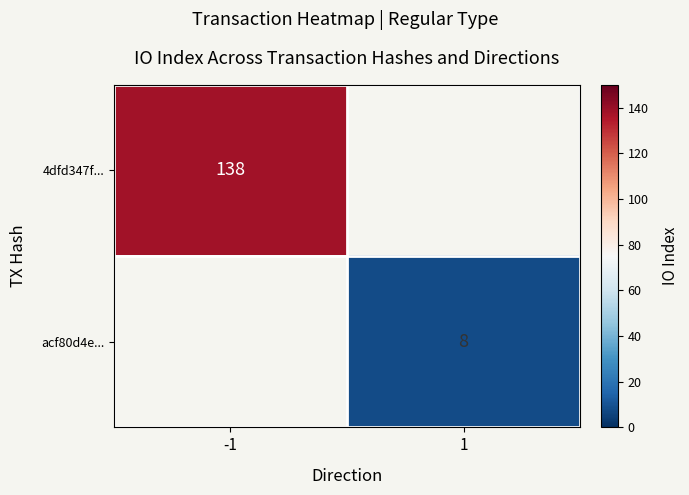

True or false: acf80d4e... has a value of 8 at 1.

True